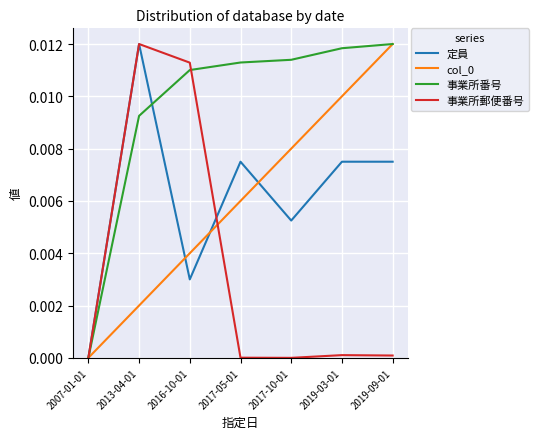

The value of 定員 at 2013-04-01 is 0.0. True or false?

True